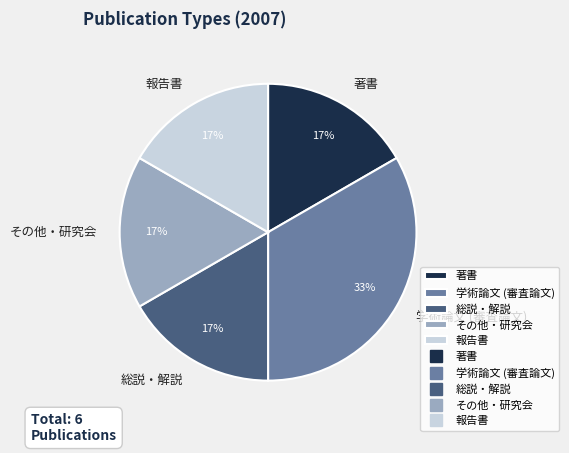

Is the sum of 報告書 and その他・研究会 greater than half?

No